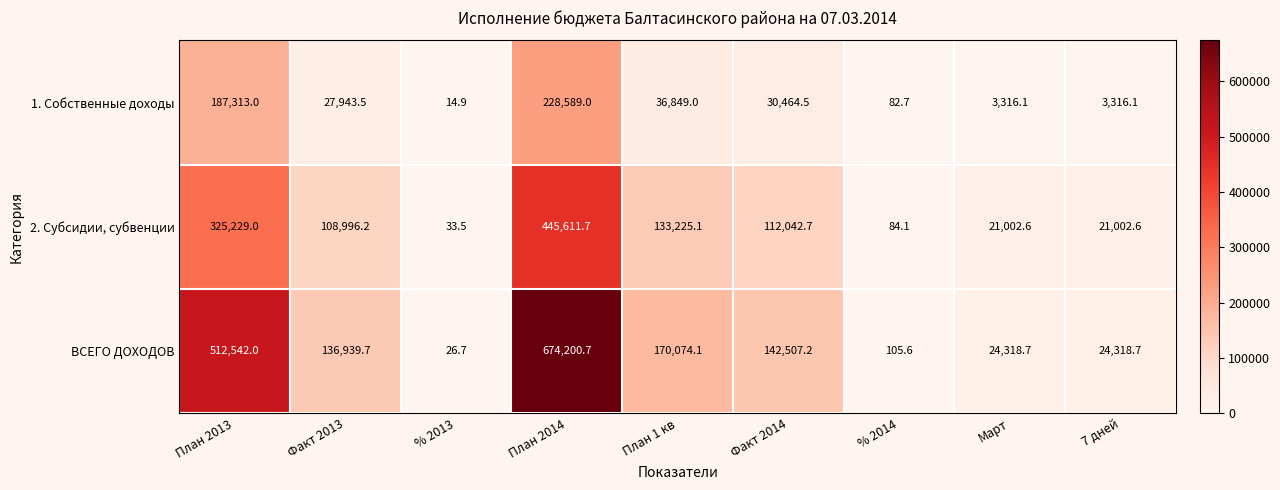

What is the total value across all series at Факт 2013?

273879.4